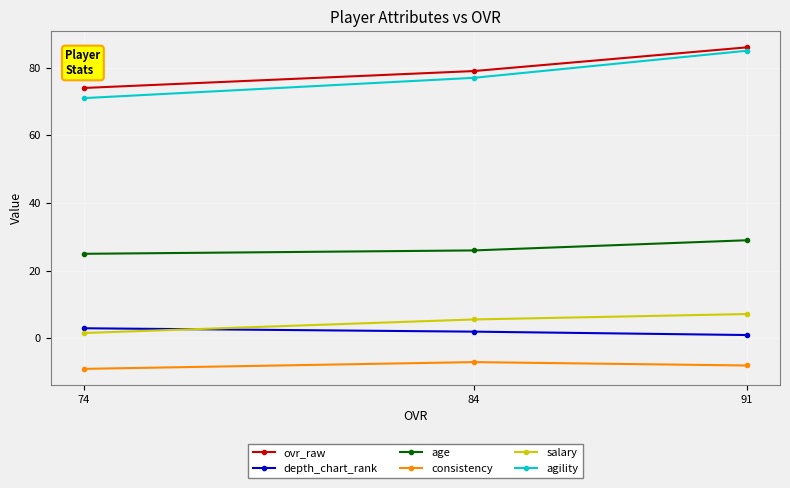

Reading left to right, what are all the values shown in this chart?

ovr_raw: 74.0	79.0	86.0
depth_chart_rank: 3.0	2.0	1.0
age: 25.0	26.0	29.0
consistency: -9.0	-7.0	-8.0
salary: 1.6	5.6	7.2
agility: 71.0	77.0	85.0